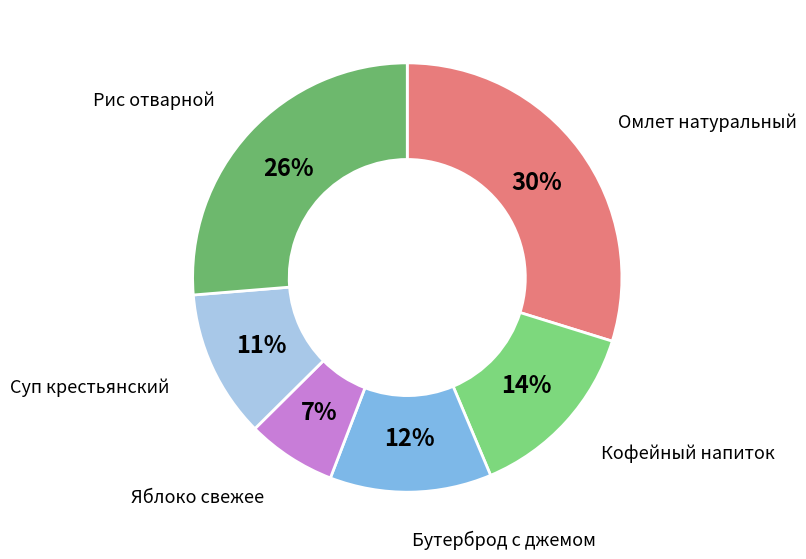

To the nearest percent, what is the difference between the largest and smallest slice percentages?

23%